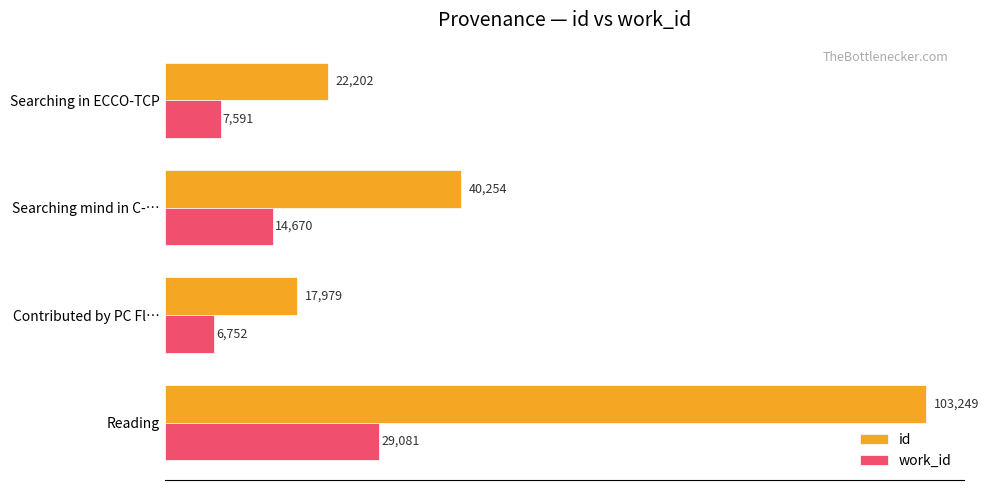

How many data points in id are less than 40254?

2